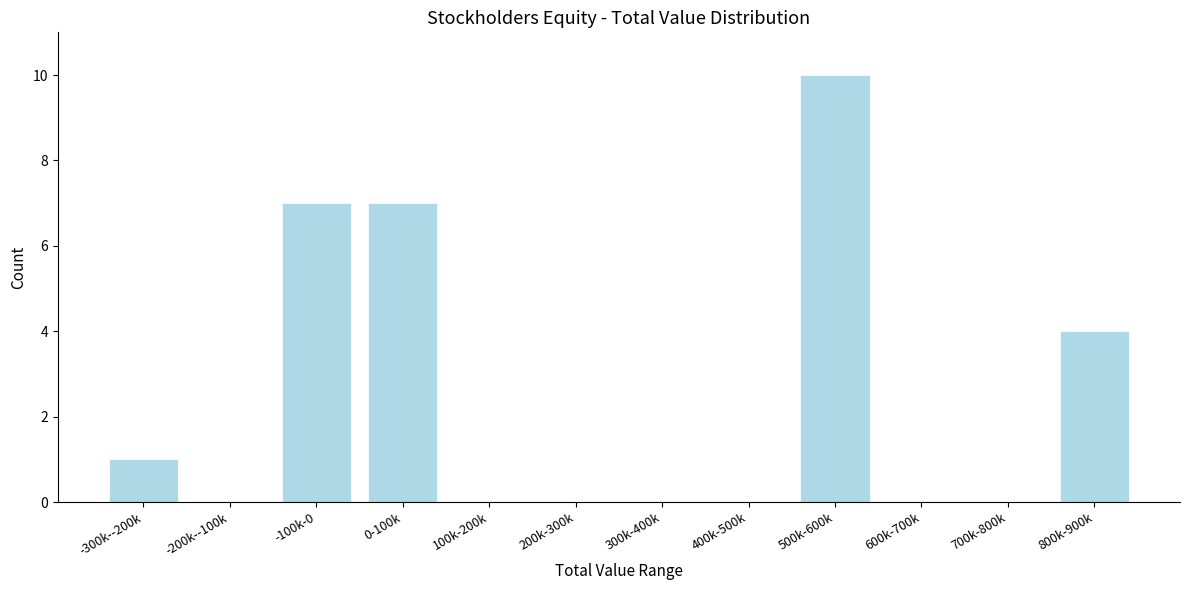

Reading left to right, transcribe all the data shown in this chart.

-300k--200k=1	-200k--100k=0	-100k-0=7	0-100k=7	100k-200k=0	200k-300k=0	300k-400k=0	400k-500k=0	500k-600k=10	600k-700k=0	700k-800k=0	800k-900k=4